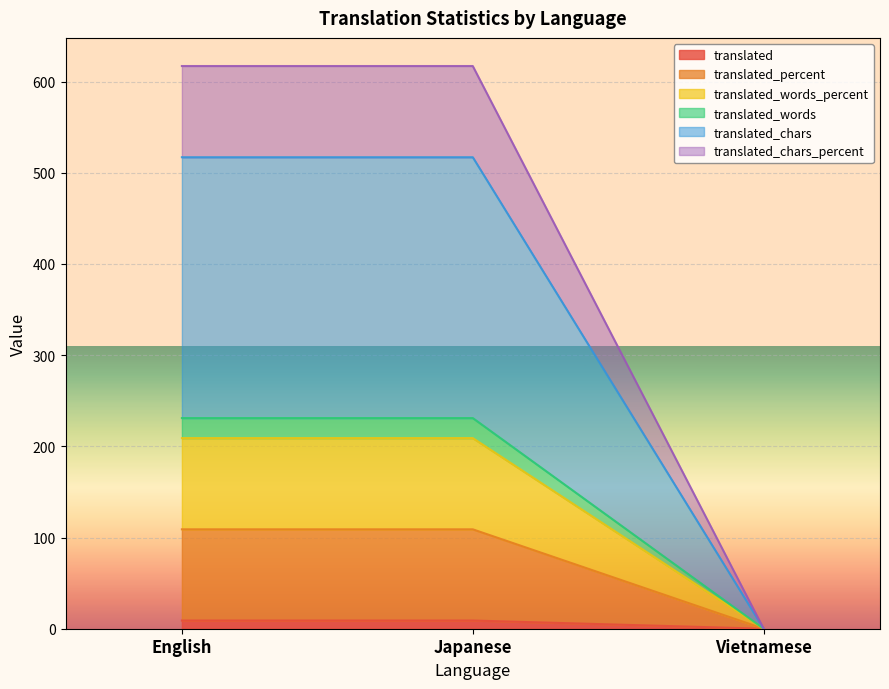

What position from the left is English?

1